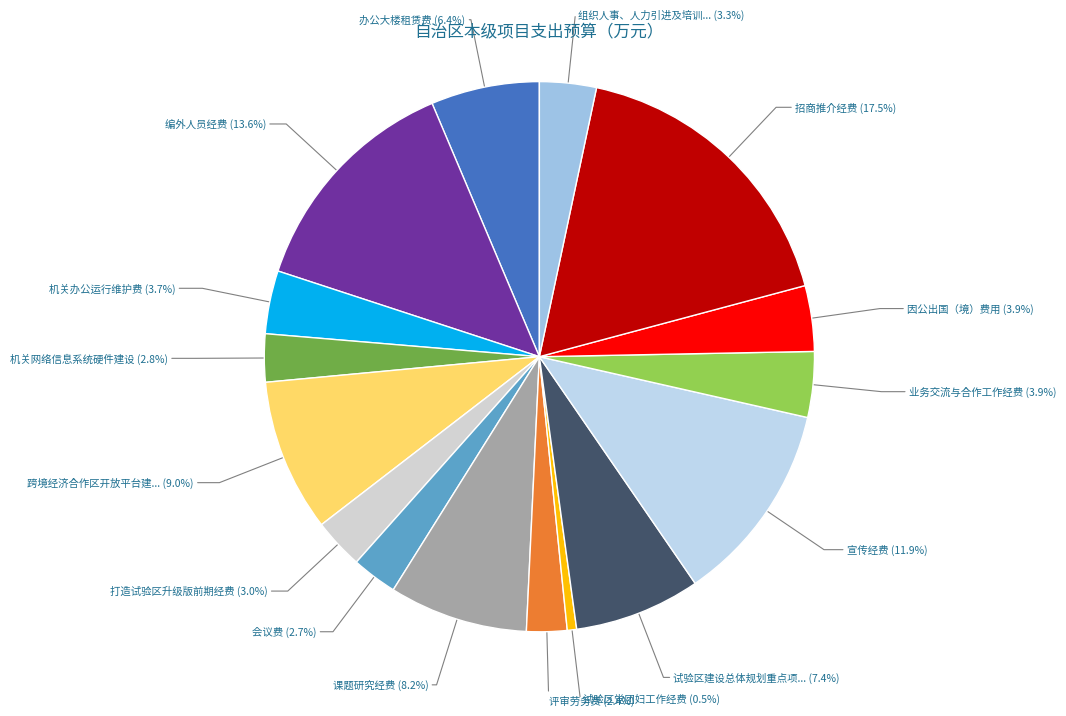

How many slices are in this pie chart?

16